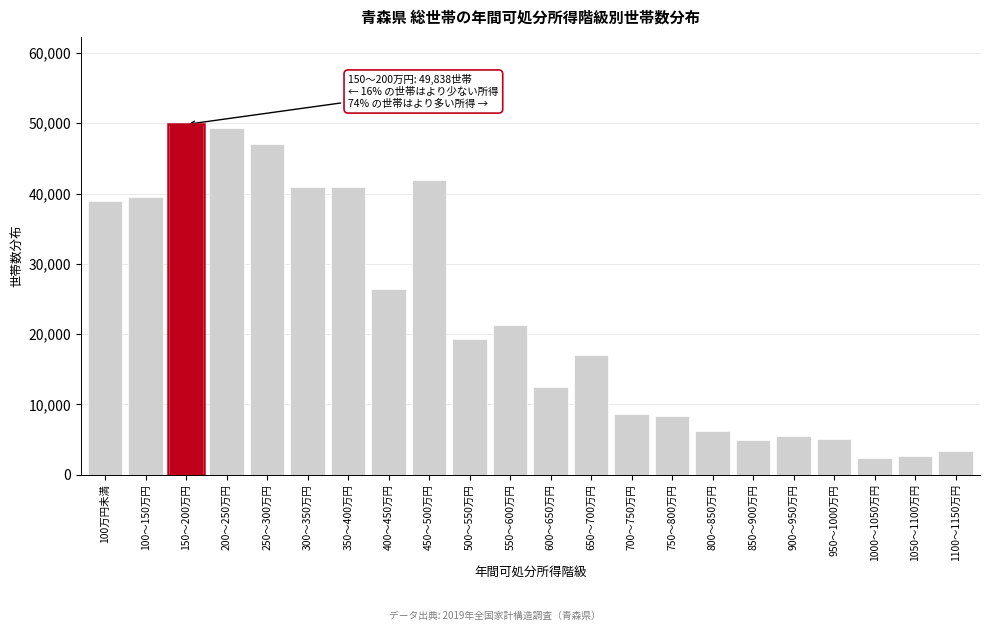

What is the change in value from 700～750万円 to 850～900万円?

-3754